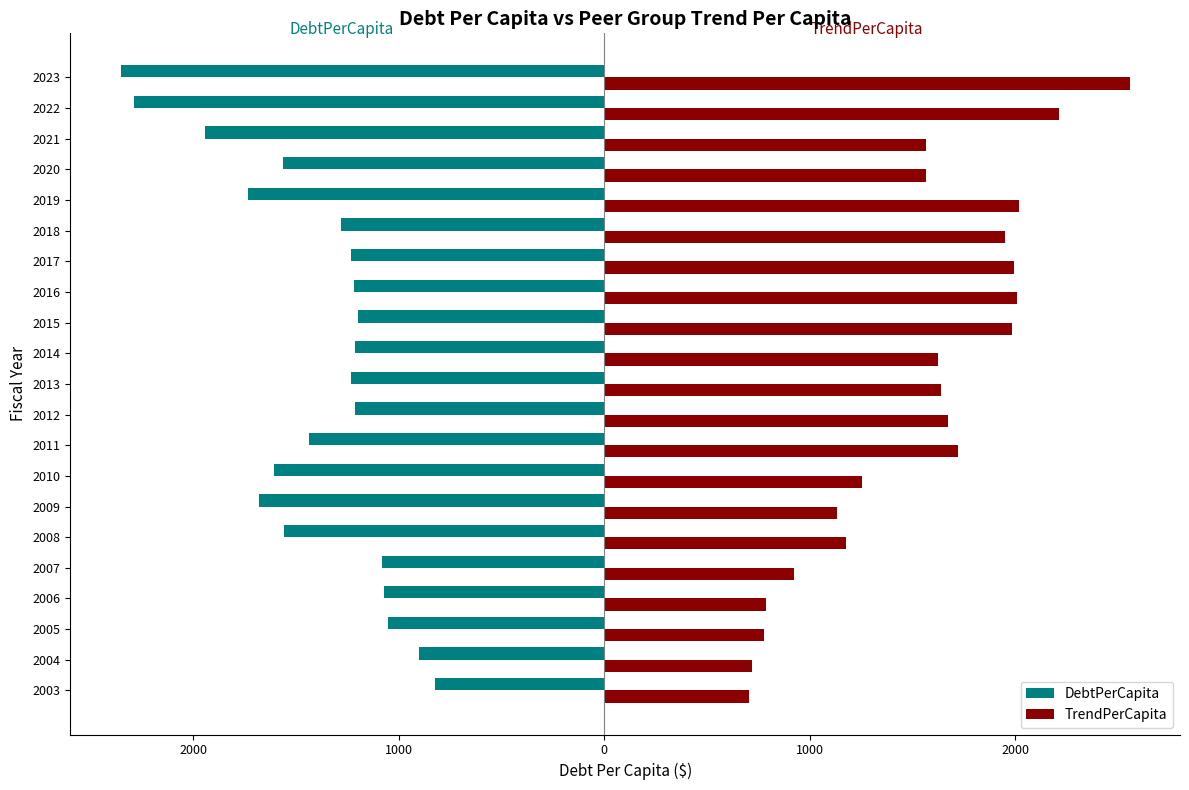

What is the difference between the maximum and minimum values in the DebtPerCapita series?

1530.4